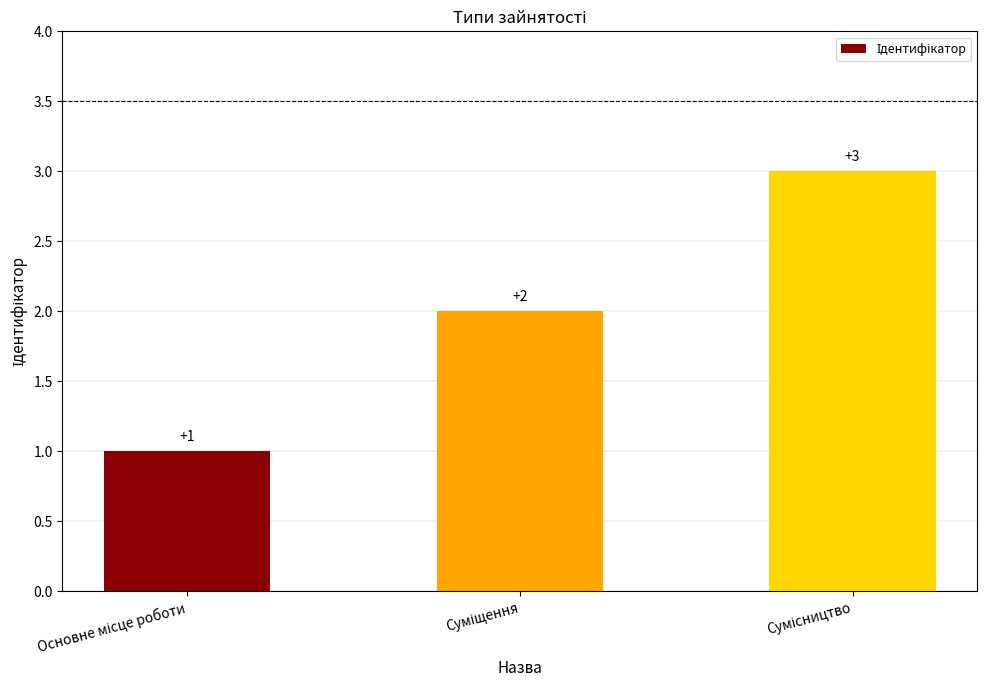

What is the greatest value displayed?

3